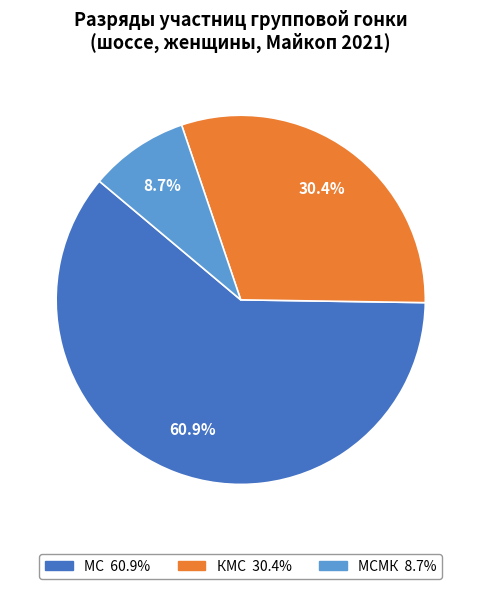

Does any single category account for the majority?

Yes